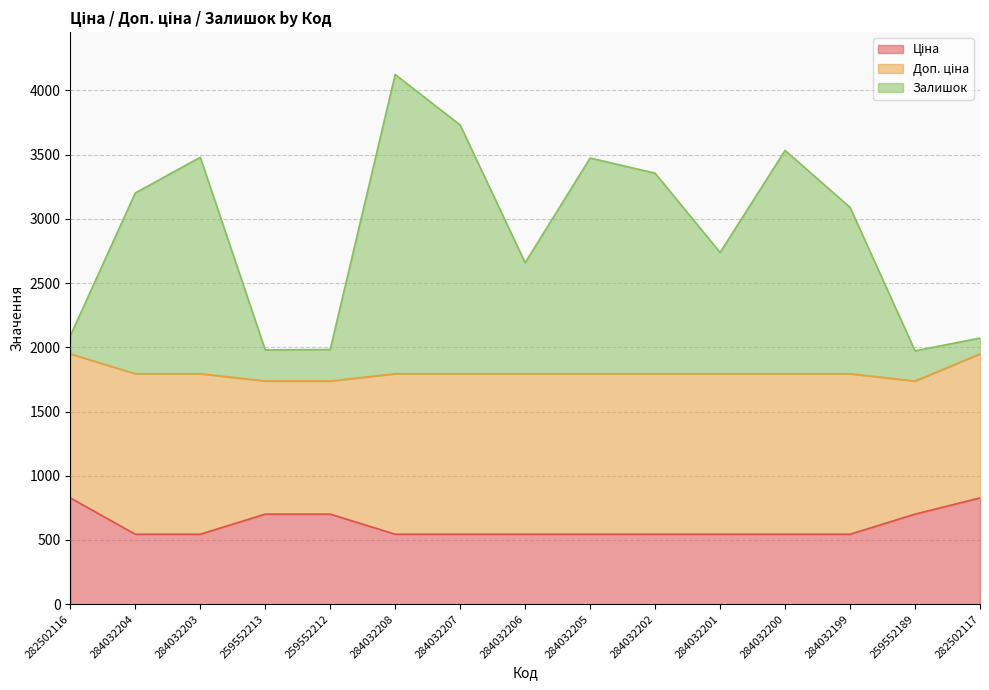

True or false: Ціна and Залишок cross at least once.

False